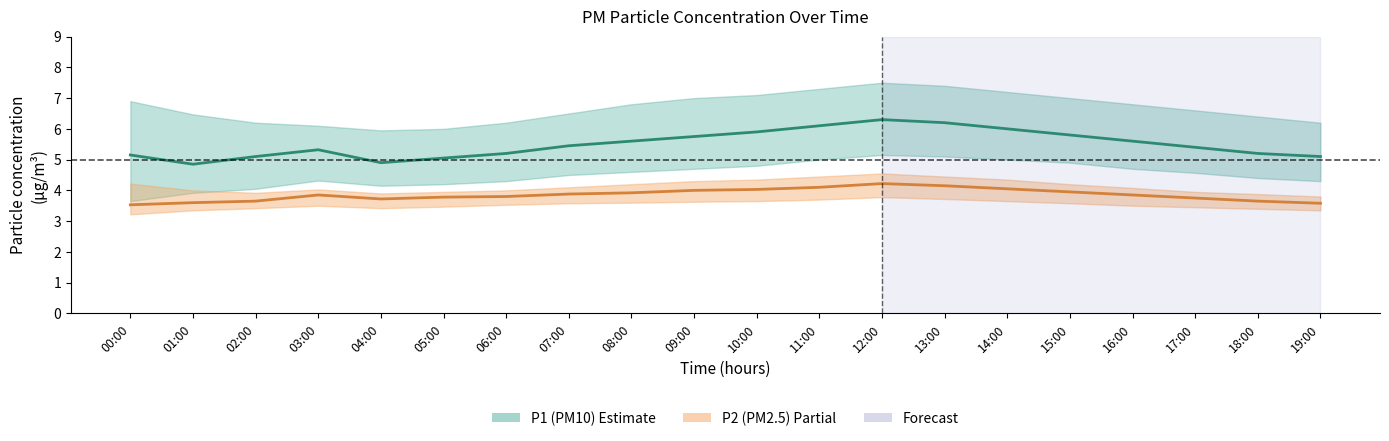

What is the difference between the maximum and minimum values in the P1 (PM10) series?

1.5